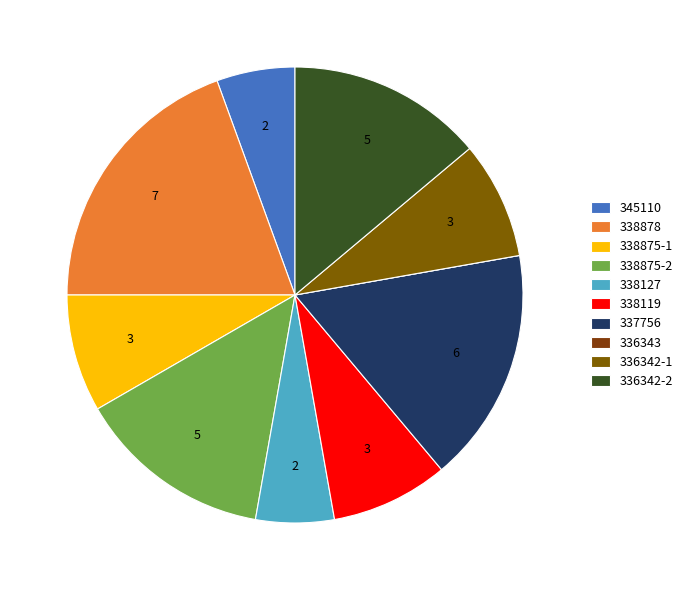

How much of the chart is everything except 338878?

80.6%